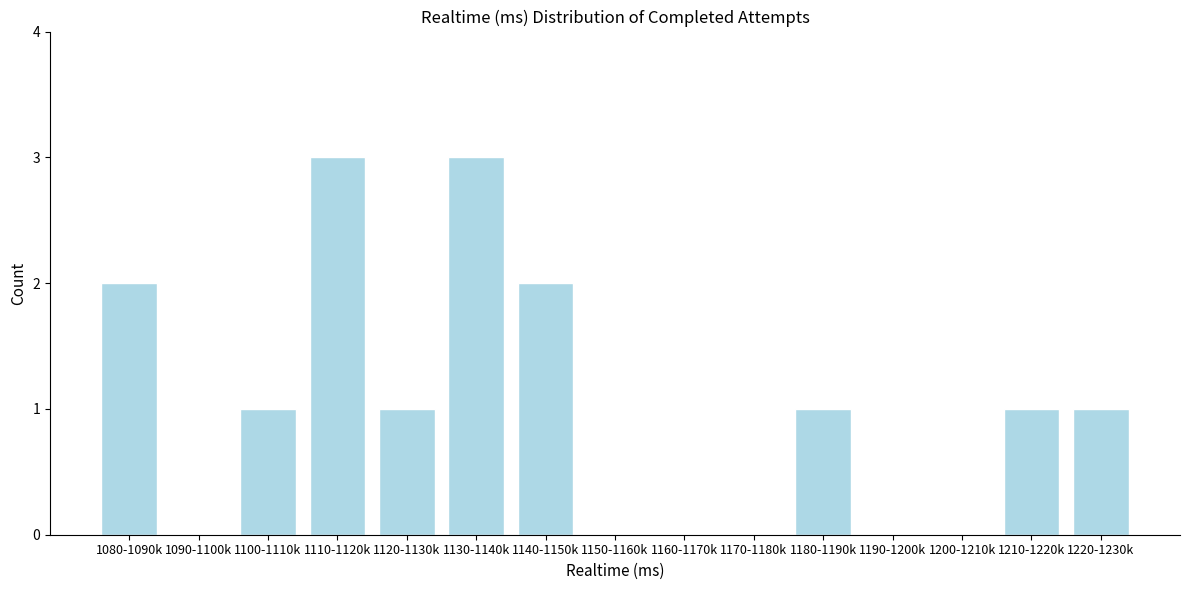

Reading left to right, list all the values displayed in this chart.

1080-1090k=2	1090-1100k=0	1100-1110k=1	1110-1120k=3	1120-1130k=1	1130-1140k=3	1140-1150k=2	1150-1160k=0	1160-1170k=0	1170-1180k=0	1180-1190k=1	1190-1200k=0	1200-1210k=0	1210-1220k=1	1220-1230k=1